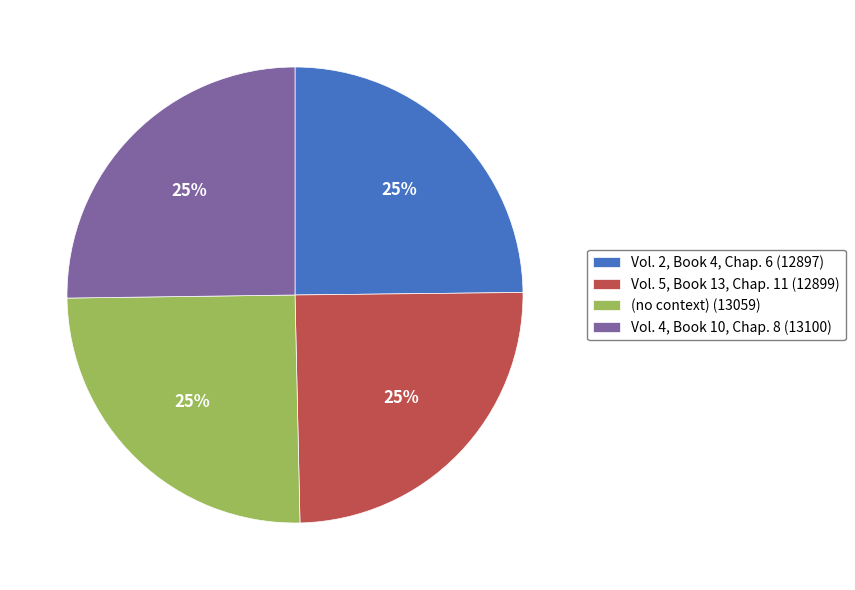

Is it true that Vol. 4, Book 10, Chap. 8 (13100) is 33% of the pie?

False